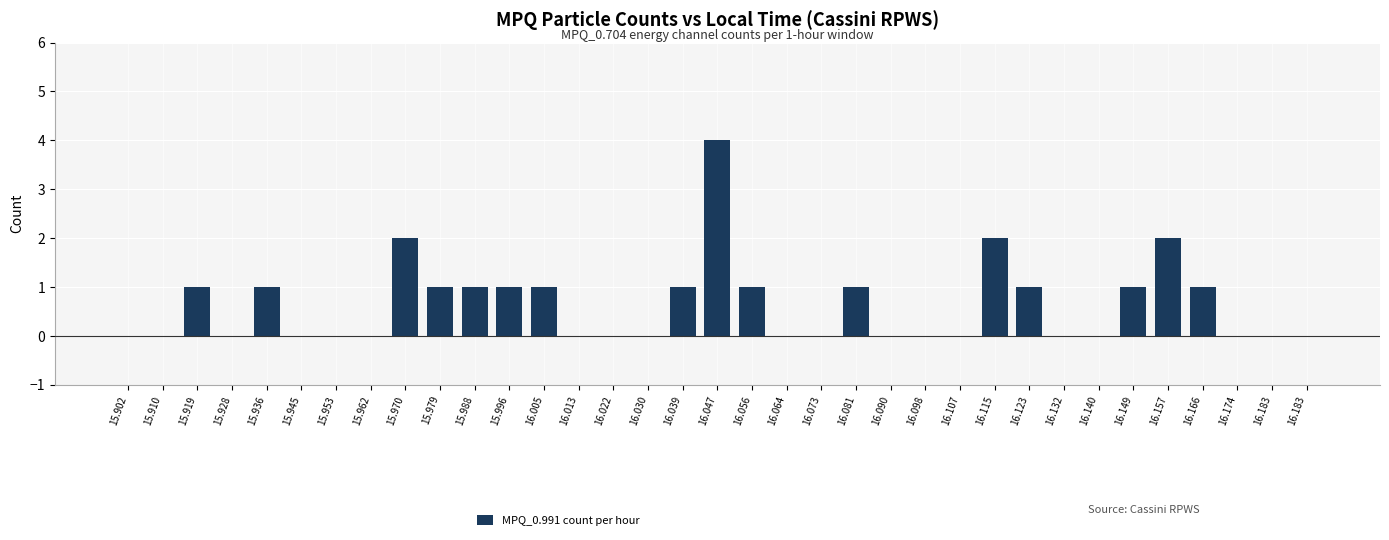

What is the average value?

1